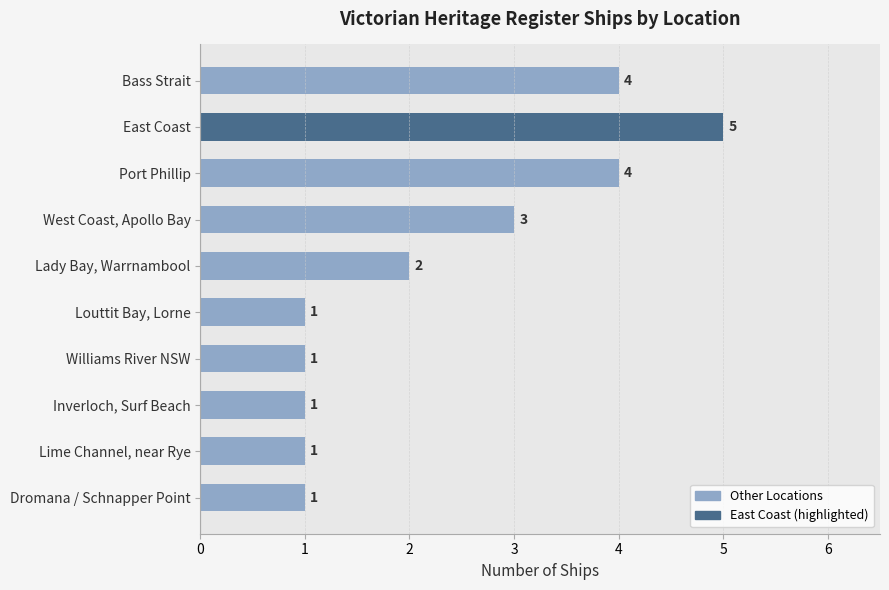

How many bars are there in total?

10